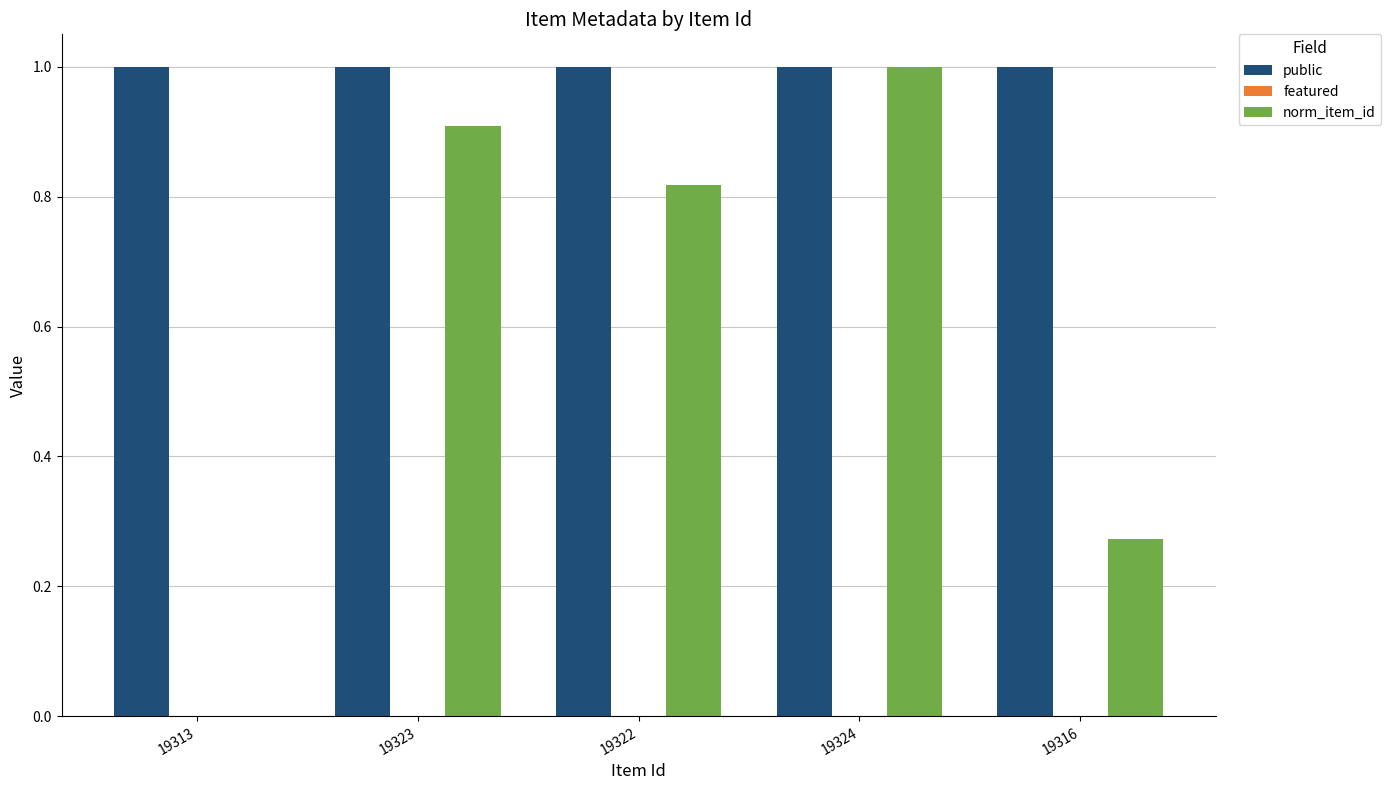

Which series changed the most between 19323 and 19324?

norm_item_id